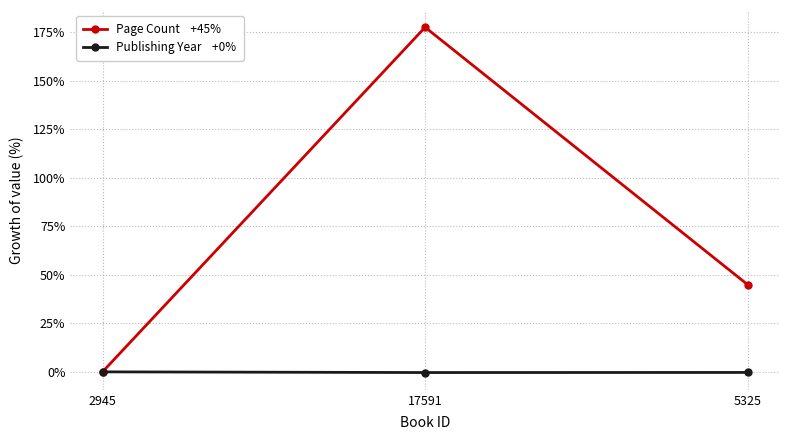

At which category is the sum across all series the highest?

17591